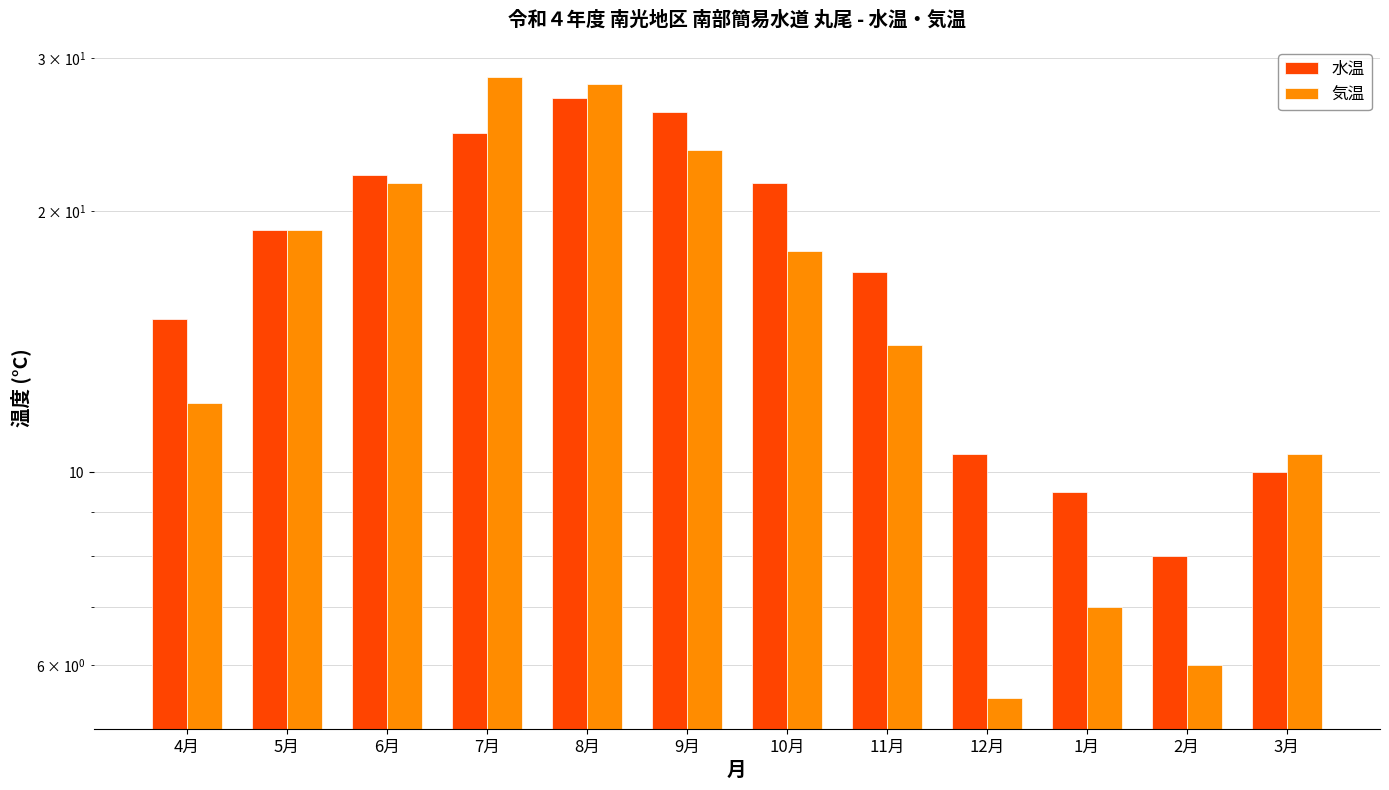

What is the sum of all 気温 values?

193.5